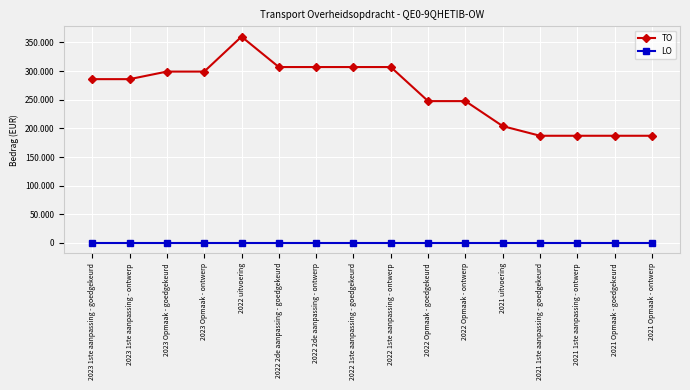

What is the difference between the highest and lowest values at 2021 1ste aanpassing - goedgekeurd?

187143